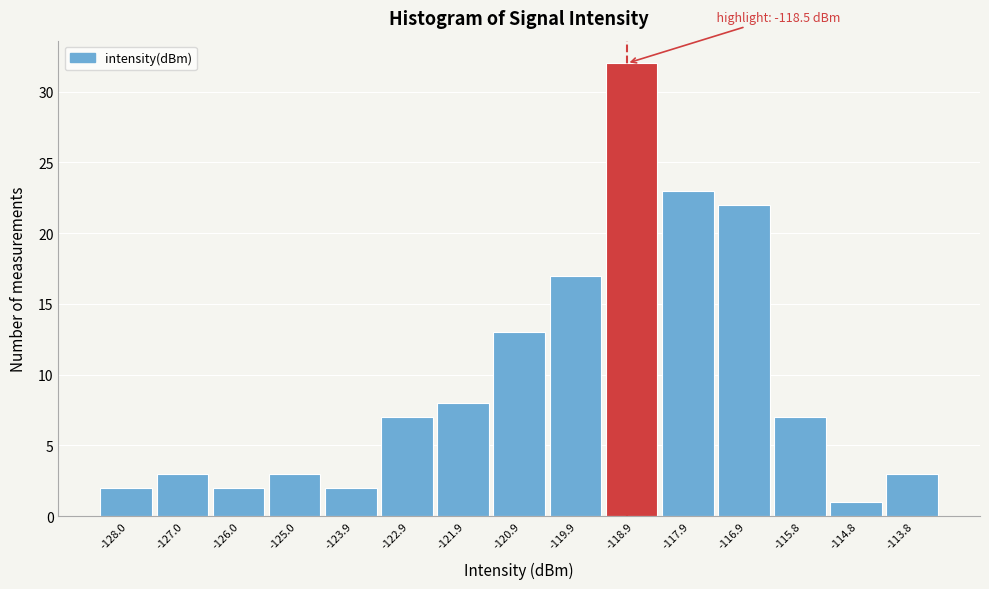

Reading left to right, transcribe all the data shown in this chart.

-128.0=2	-127.0=3	-126.0=2	-125.0=3	-123.9=2	-122.9=7	-121.9=8	-120.9=13	-119.9=17	-118.9=32	-117.9=23	-116.9=22	-115.8=7	-114.8=1	-113.8=3